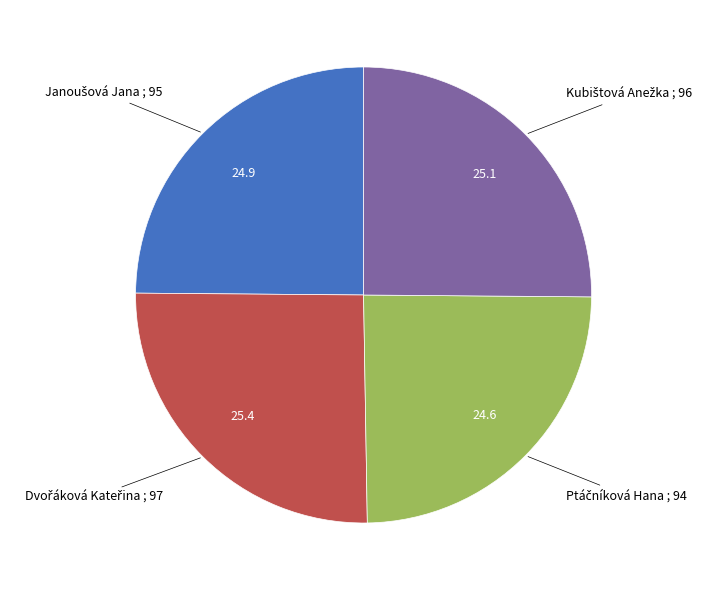

Is there any slice that represents more than half of the pie?

No